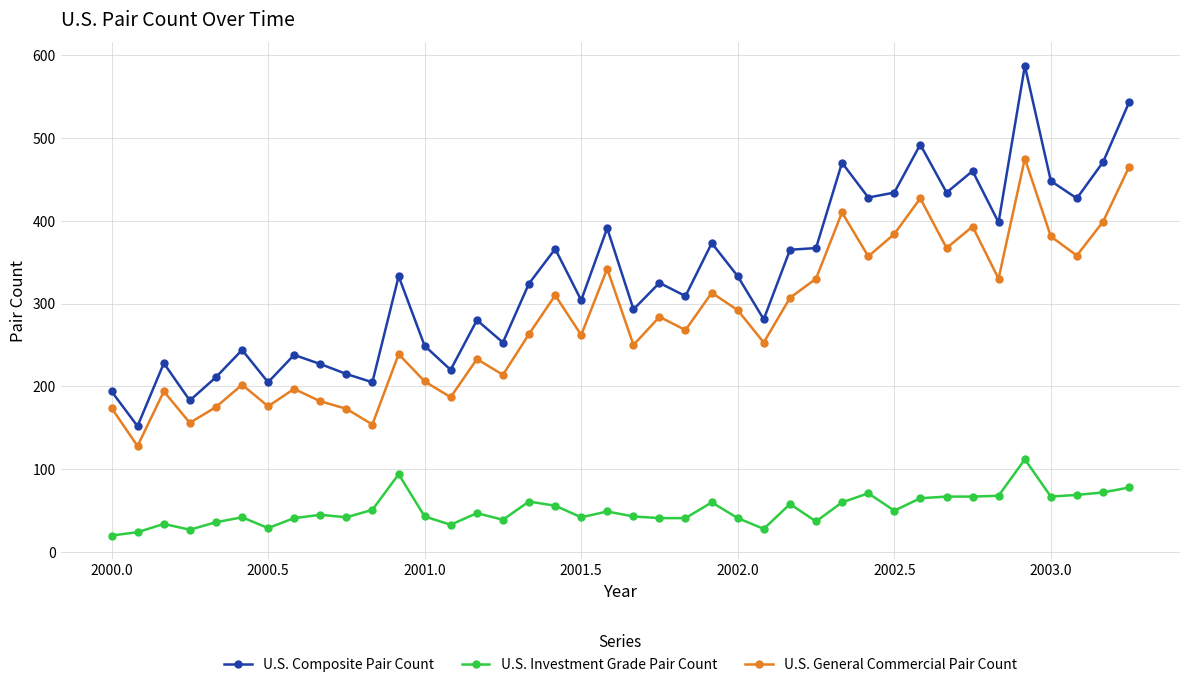

List the series in order of their overall mean, lowest first.

U.S. Investment Grade Pair Count, U.S. General Commercial Pair Count, U.S. Composite Pair Count